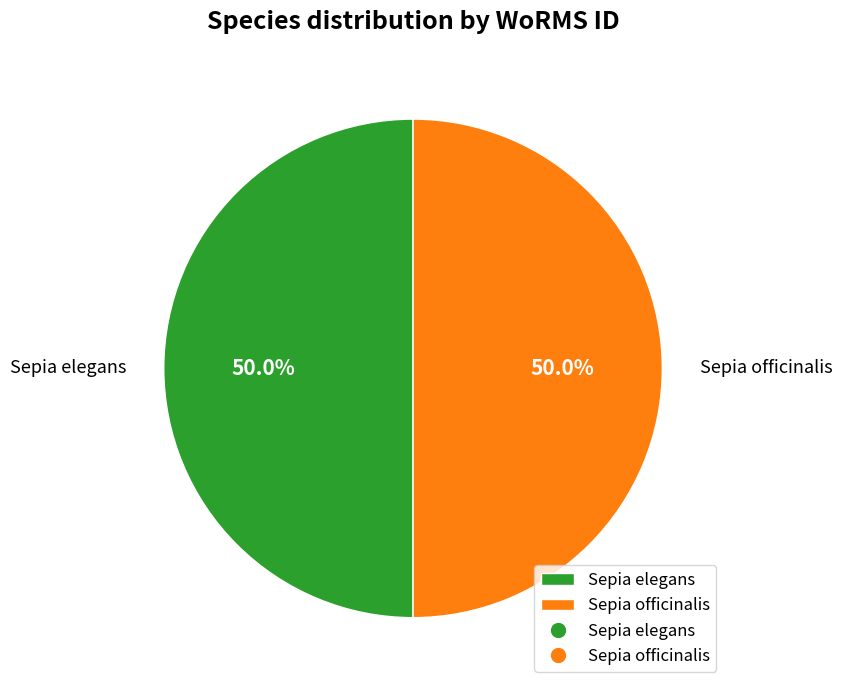

To the nearest percent, what percentage of the pie is Sepia elegans?

50%